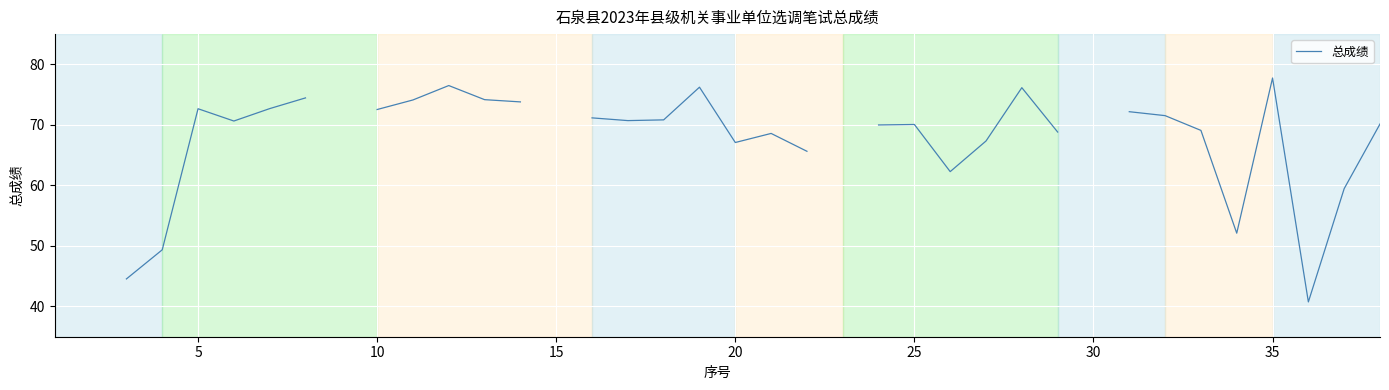

Does the chart display data point markers on the line(s)?

No